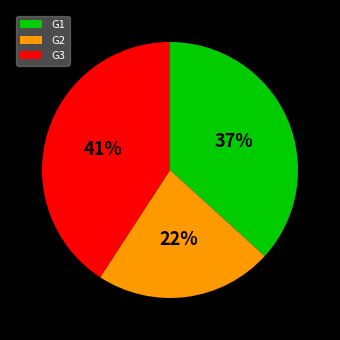

Which has a higher value, G3 or G2?

G3